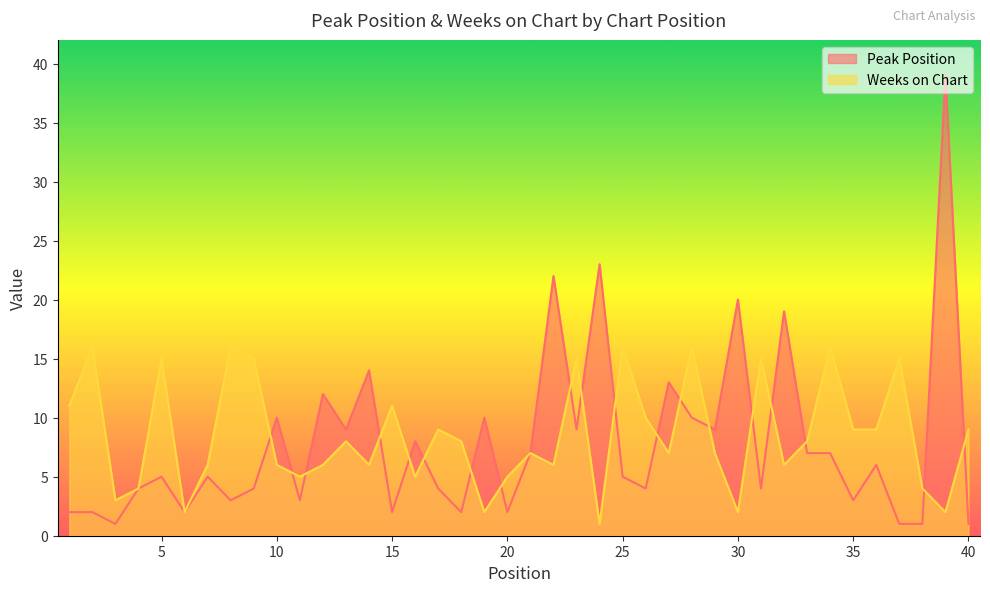

What is the lowest value of the Peak Position series?

1